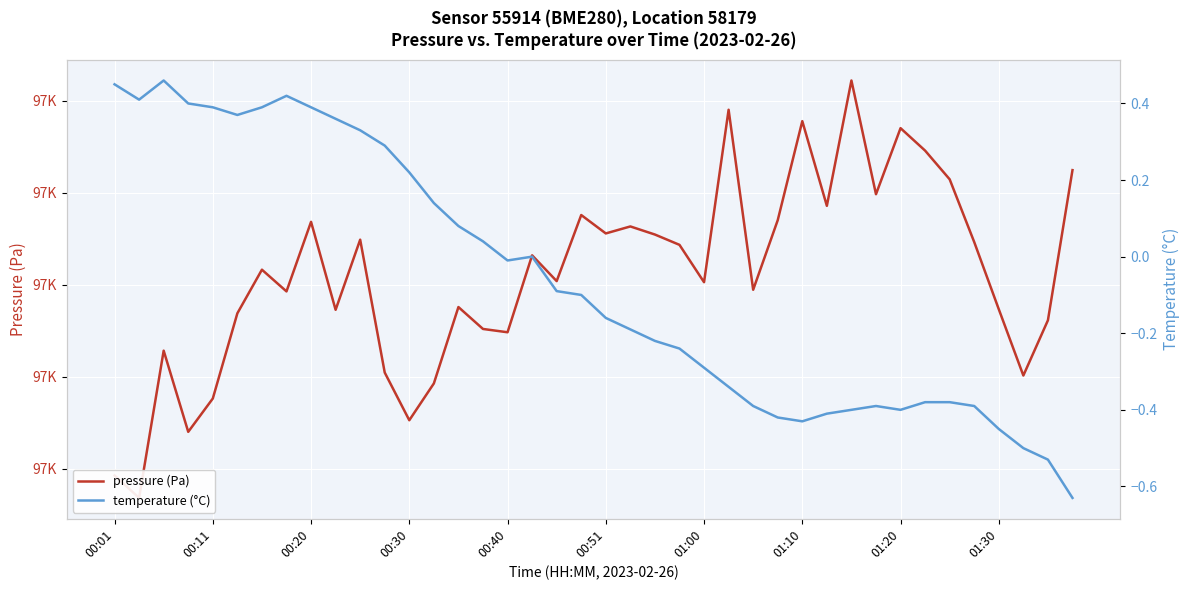

What is the sum of all temperature (°C) values?

-2.6